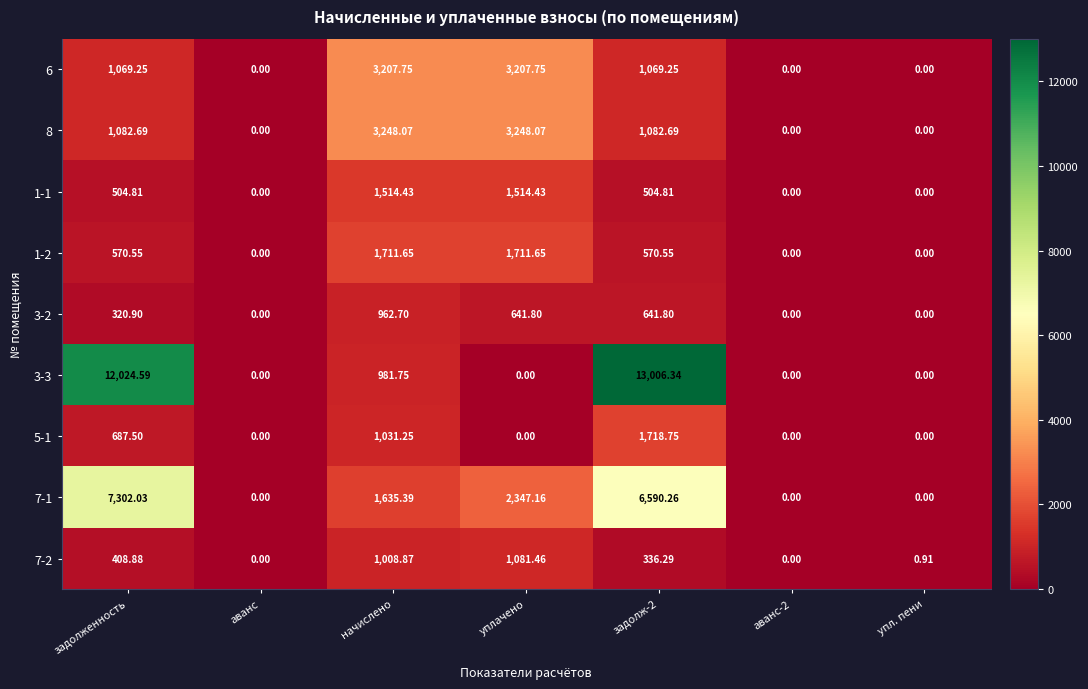

Which label corresponds to the largest value in the chart?

задолж-2